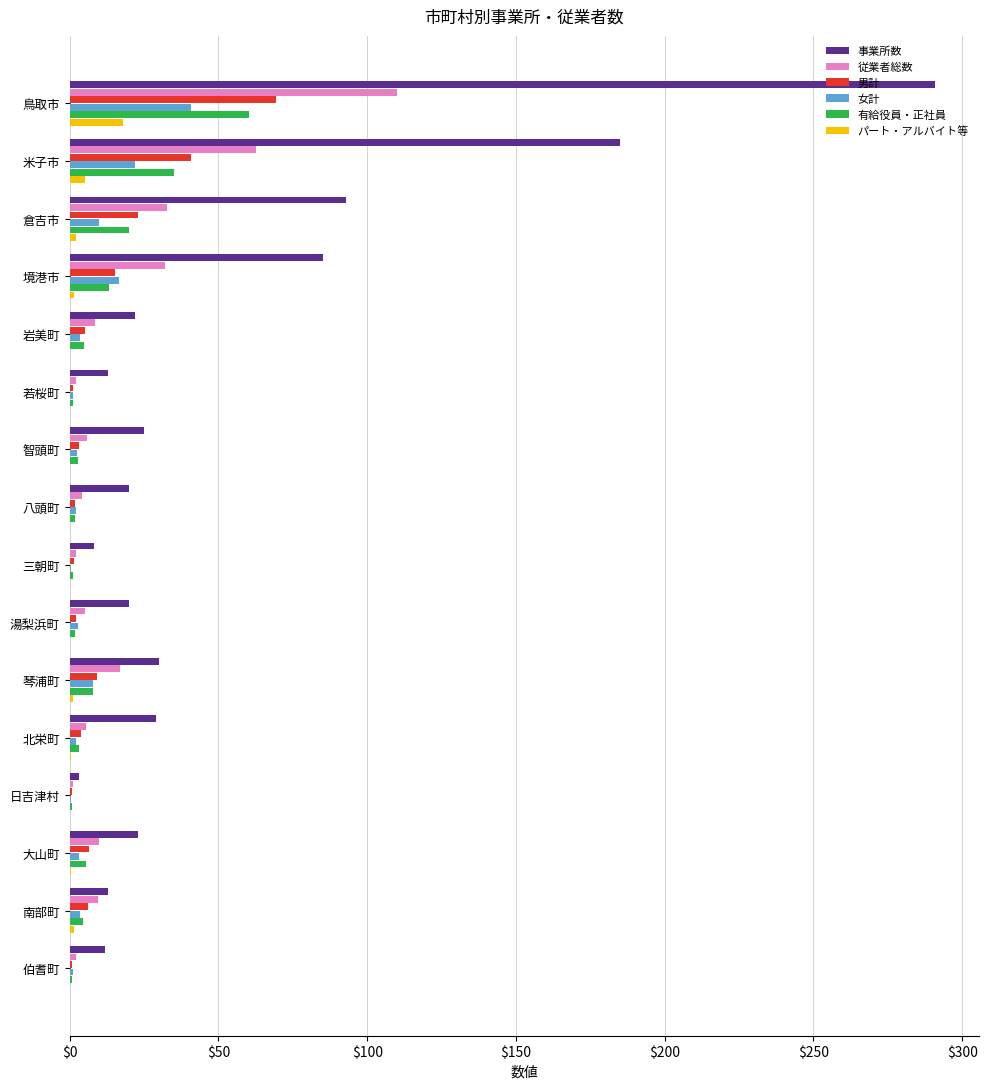

Is it true that 有給役員・正社員 equals 35.2 at 米子市?

True